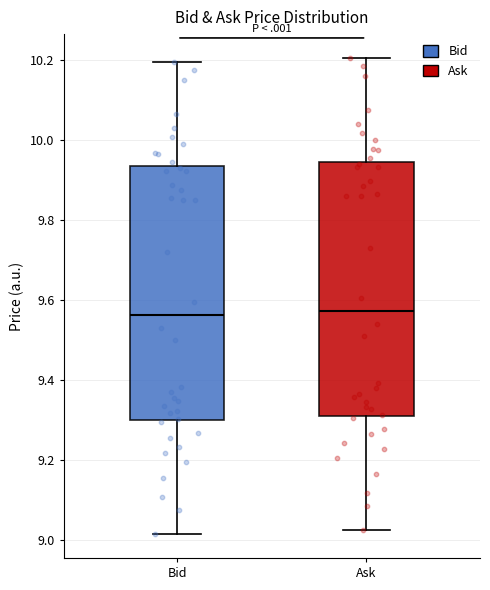

Where does the upper whisker of the box for Ask end on the y-axis? The values are not printed on the chart, so give them approximately, as read against the axis.

10.20